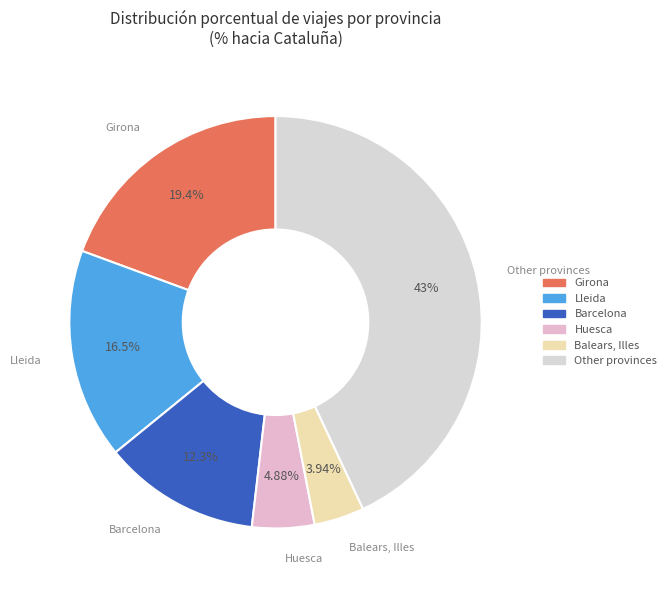

How many slices are in this pie chart?

6